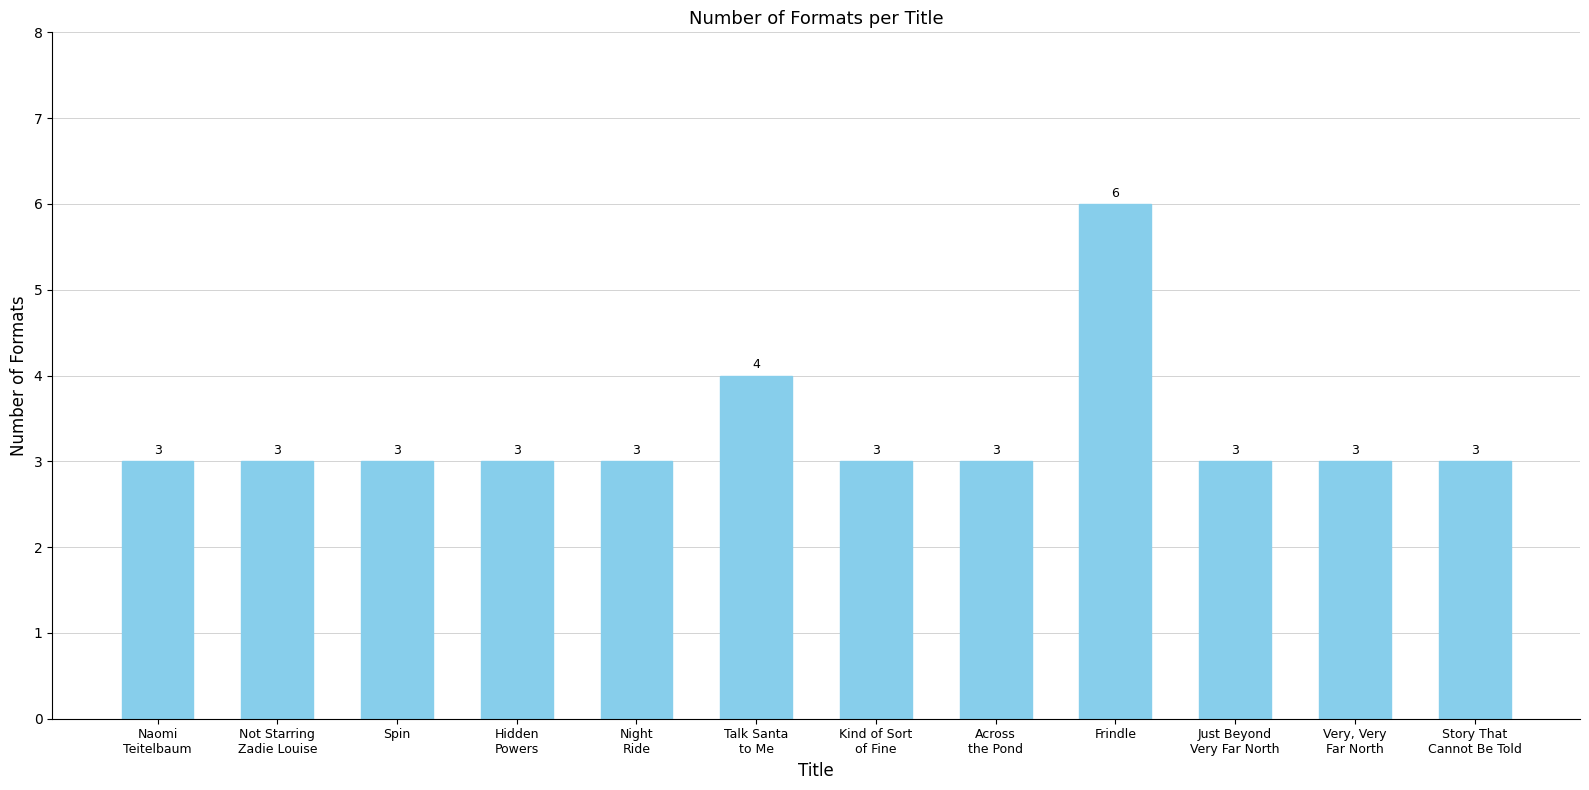

What is the label of the 4th bar from the right?

Frindle